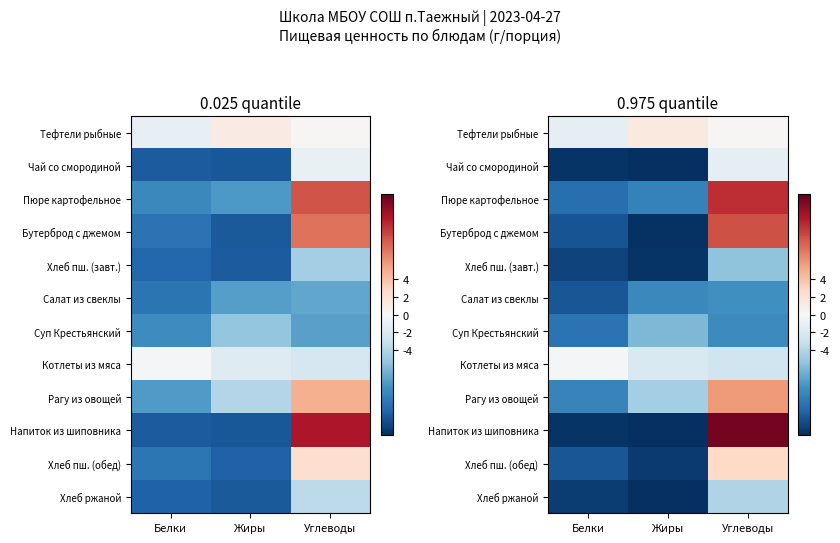

At how many categories does at least one series exceed -4?

3